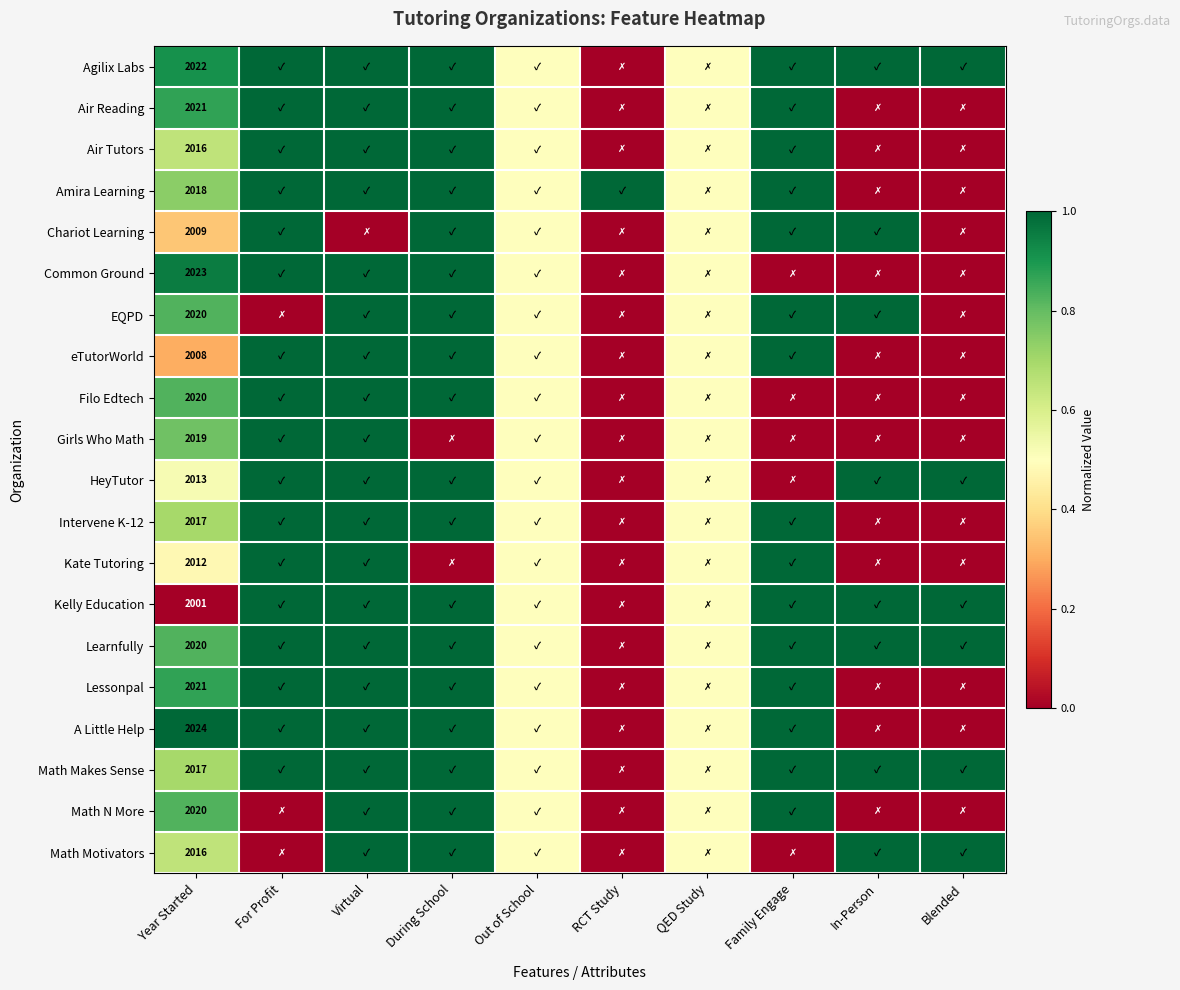

What is the spread (max minus min) of values at Year Started?

23.0